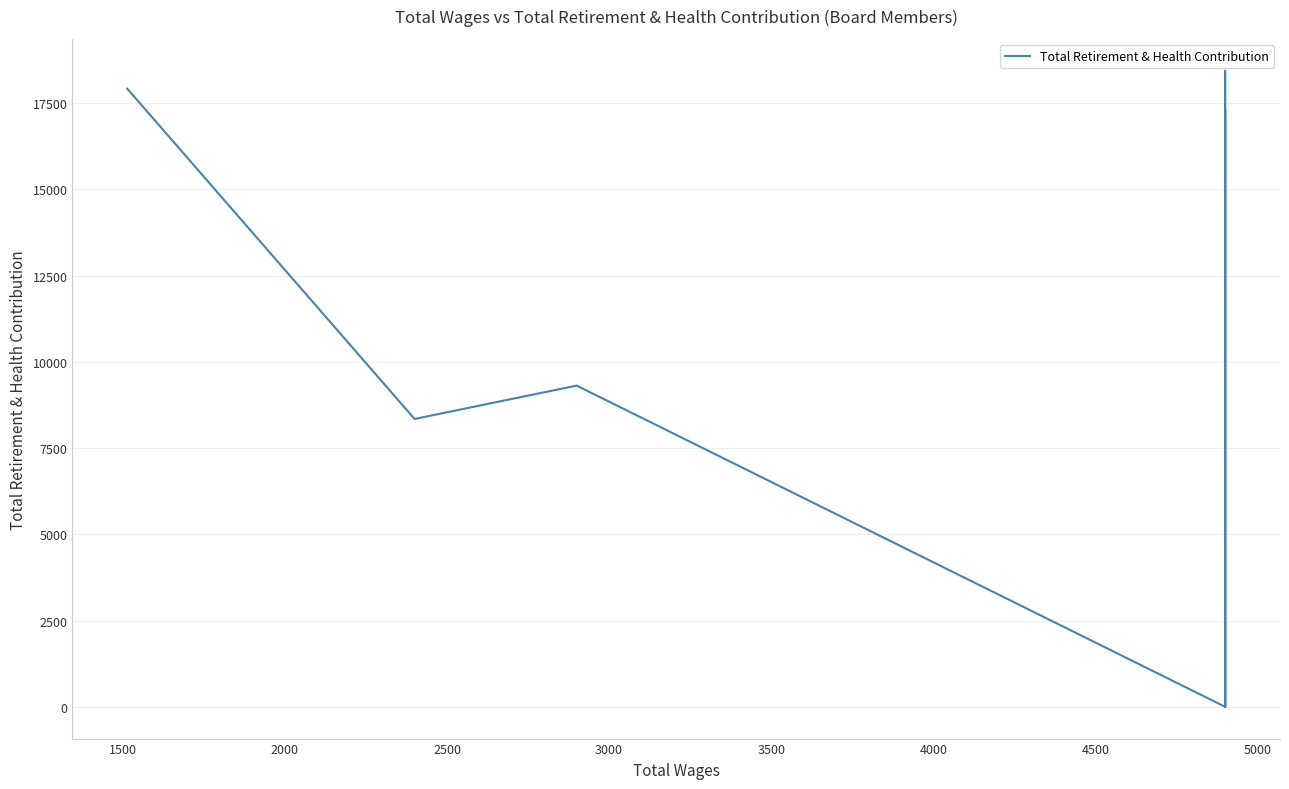

How many lines are shown in the chart?

1